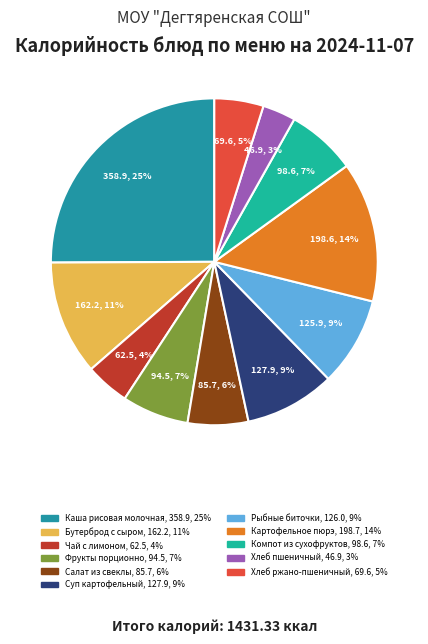

Which category has the smallest portion of the pie?

Хлеб пшеничный